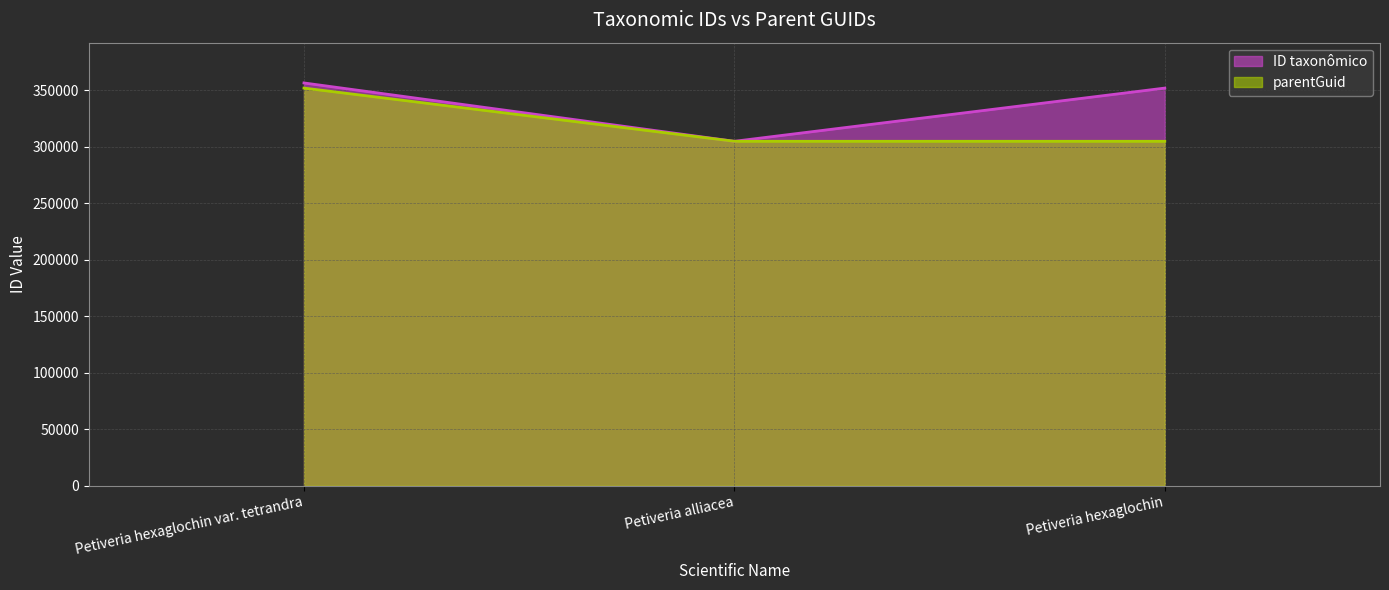

At which category does the chart reach its peak across all series?

Petiveria hexaglochin var. tetrandra